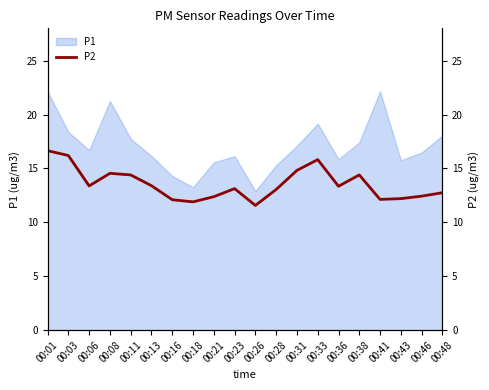

At which label is the value closest to 14?

00:11